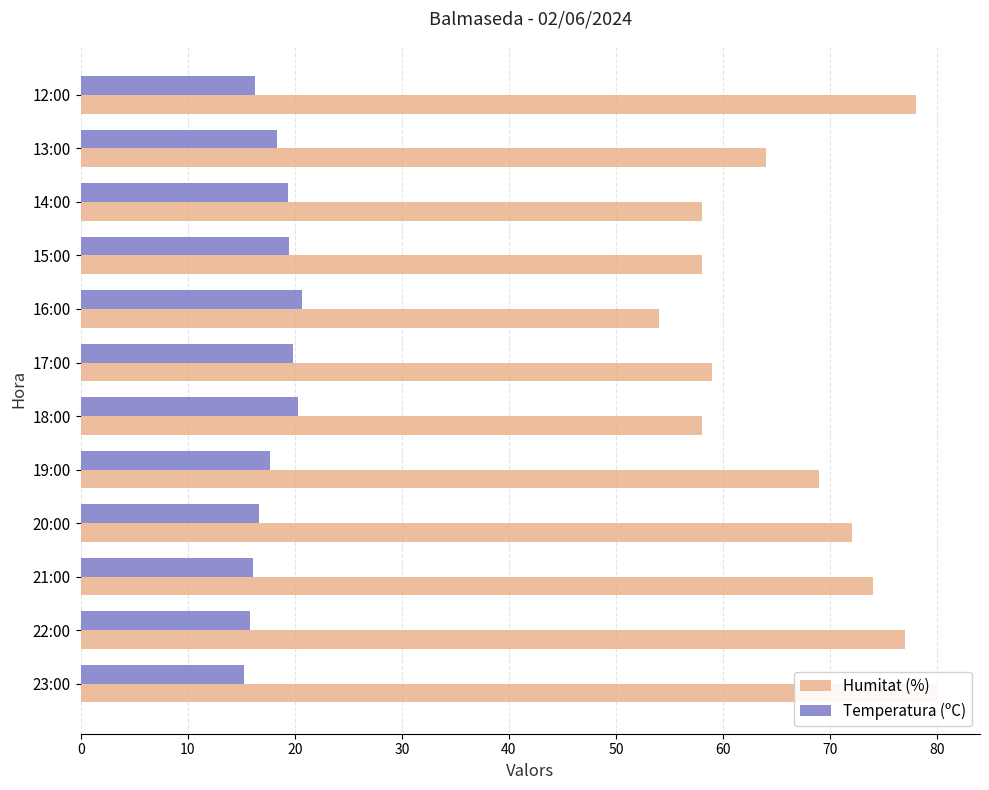

At 18:00, list the series in order from smallest to largest.

Temperatura (ºC), Humitat (%)